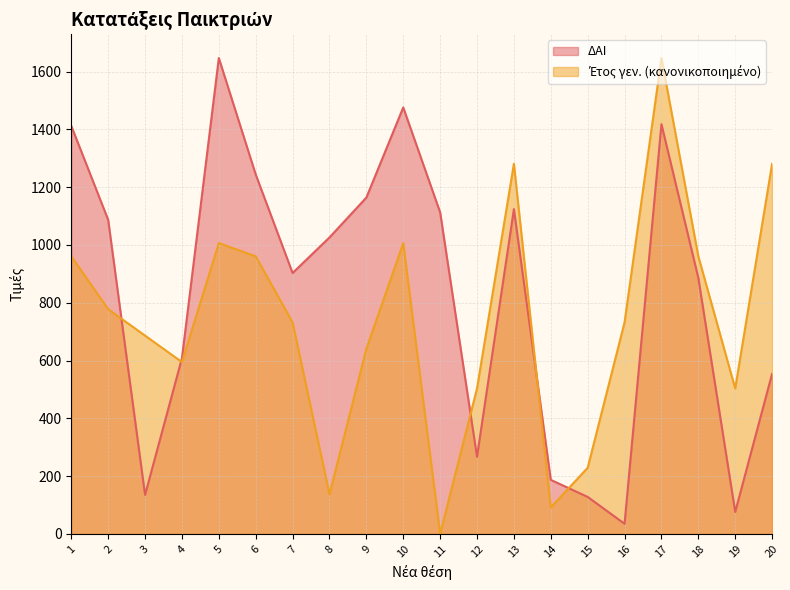

Reading left to right, list all the values displayed in this chart.

ΔΑΙ: 1=1412.0	2=1087.0	3=135.0	4=608.0	5=1647.0	6=1244.0	7=903.0	8=1026.0	9=1164.0	10=1476.0	11=1113.0	12=267.0	13=1124.0	14=187.0	15=128.0	16=35.0	17=1418.0	18=886.0	19=76.0	20=554.0
Έτος γεν.: 1=960.8	2=777.8	3=686.2	4=594.8	5=1006.5	6=960.8	7=732.0	8=137.2	9=640.5	10=1006.5	11=0.0	12=503.3	13=1281.0	14=91.5	15=228.8	16=732.0	17=1647.0	18=960.8	19=503.3	20=1281.0